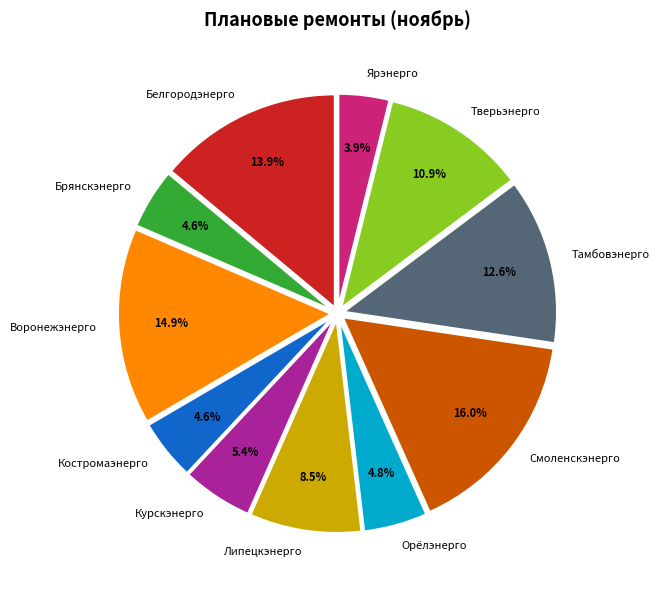

Does any single category account for the majority?

No